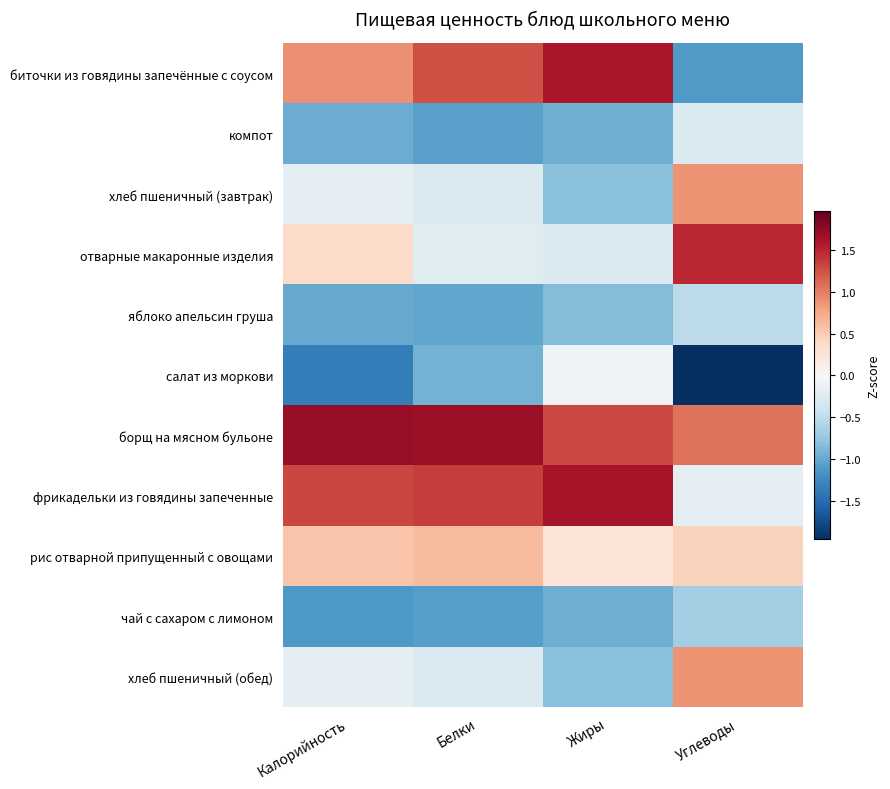

Rank the series at Жиры from highest to lowest value.

фрикадельки из говядины запеченные, биточки из говядины запечённые с соусом, борщ на мясном бульоне, рис отварной припущенный с овощами, салат из моркови, отварные макаронные изделия, хлеб пшеничный (завтрак), хлеб пшеничный (обед), яблоко апельсин груша, компот, чай с сахаром с лимоном